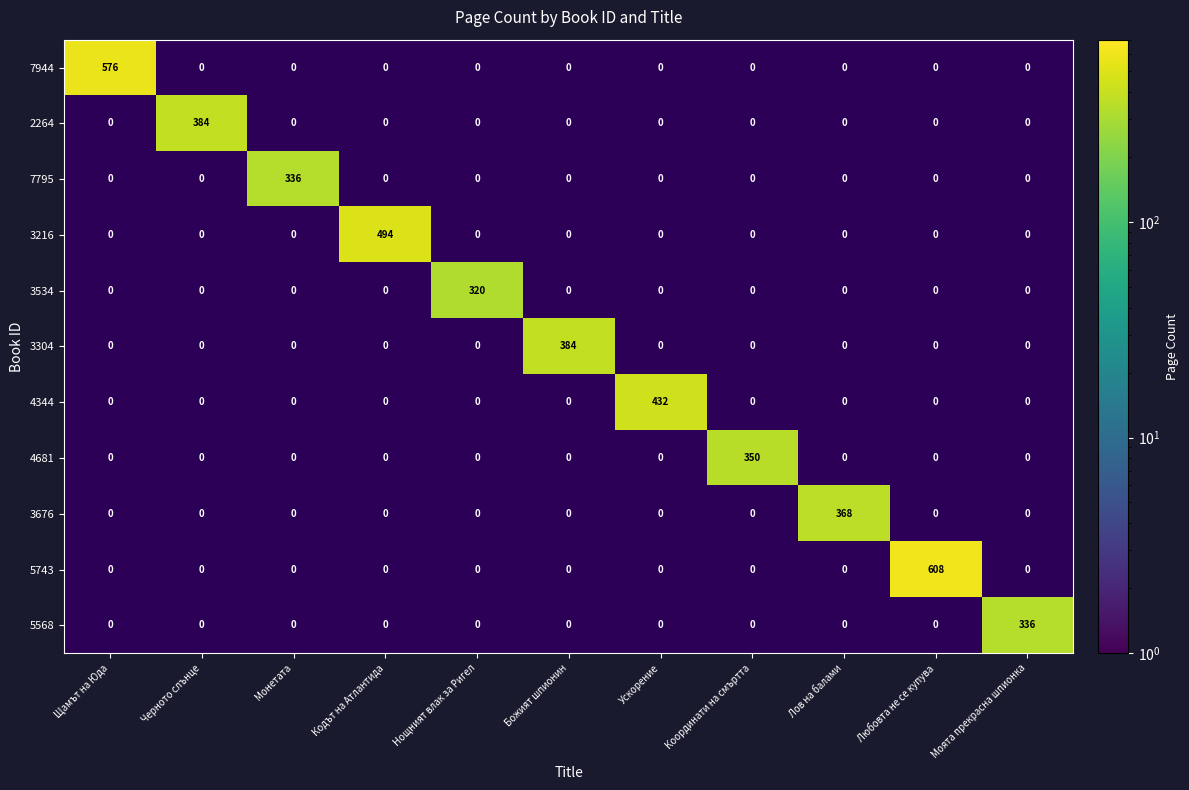

Between Моята прекрасна шпионка and Щамът на Юда, which is larger?

Щамът на Юда